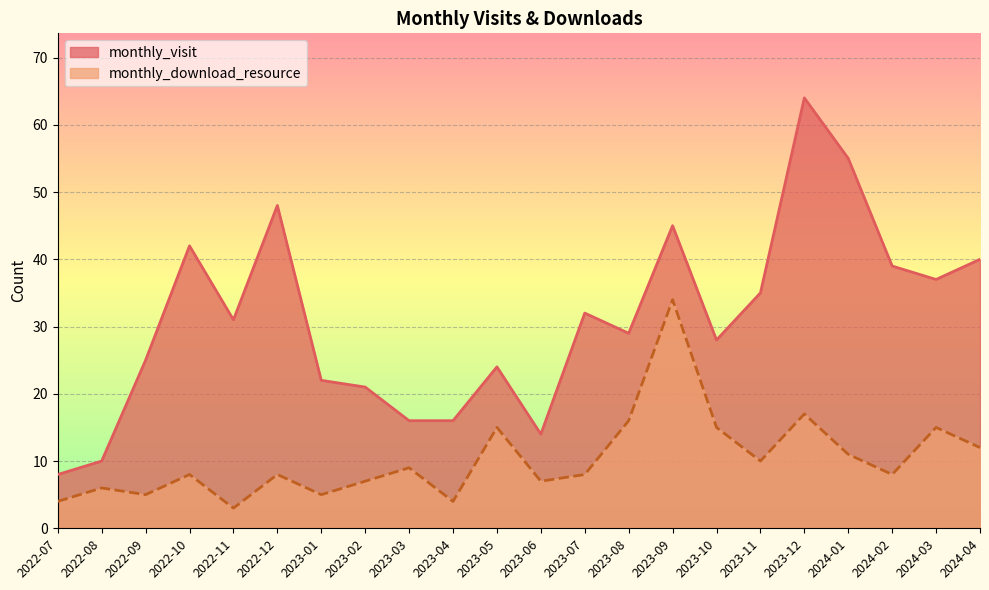

How many lines are shown in the chart?

2